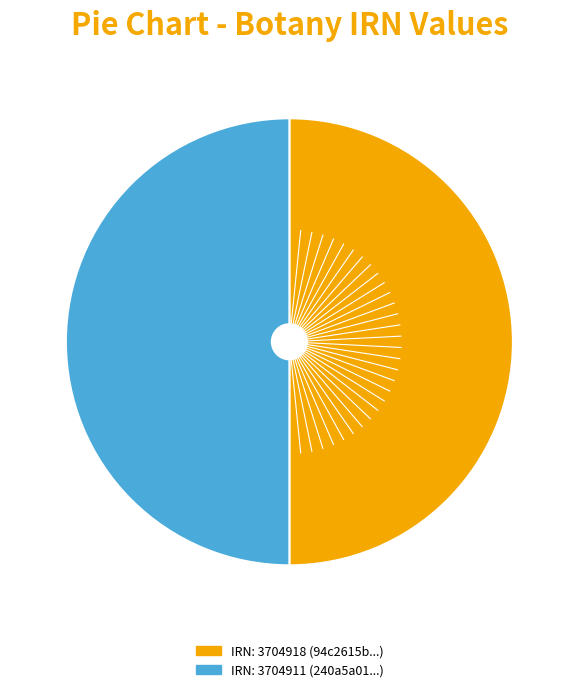

Which category has the biggest portion of the pie?

94c2615b-6245-4310-9f9e-505075b89a0c